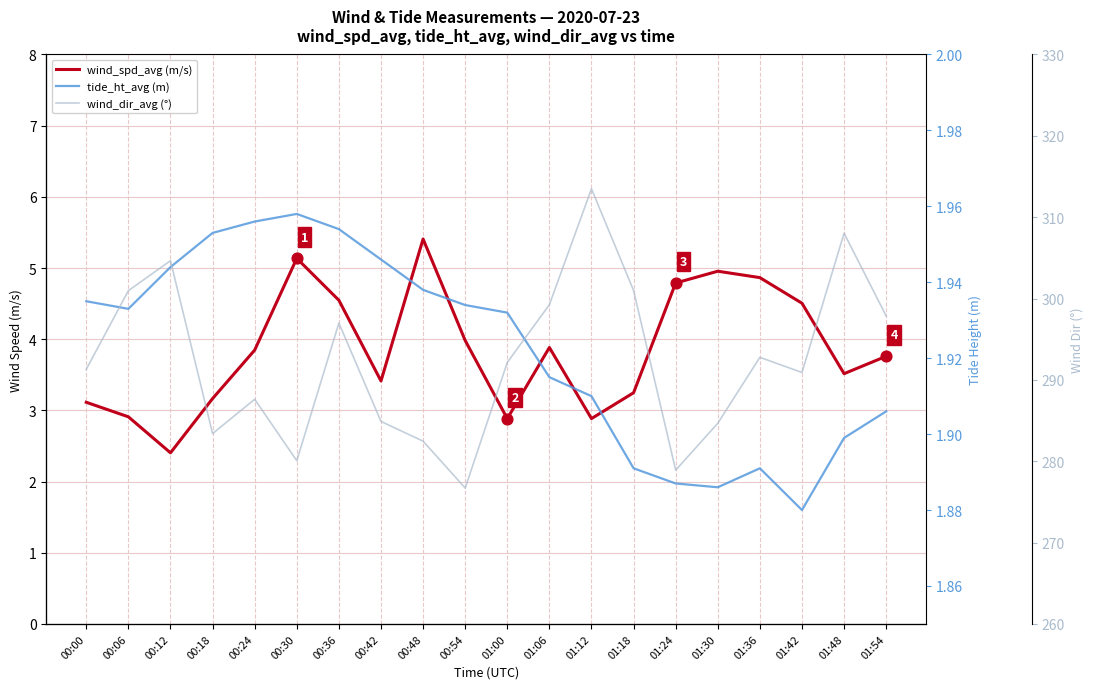

What are all the series names shown in the legend?

wind_spd_avg (m/s), tide_ht_avg (m), wind_dir_avg (°)